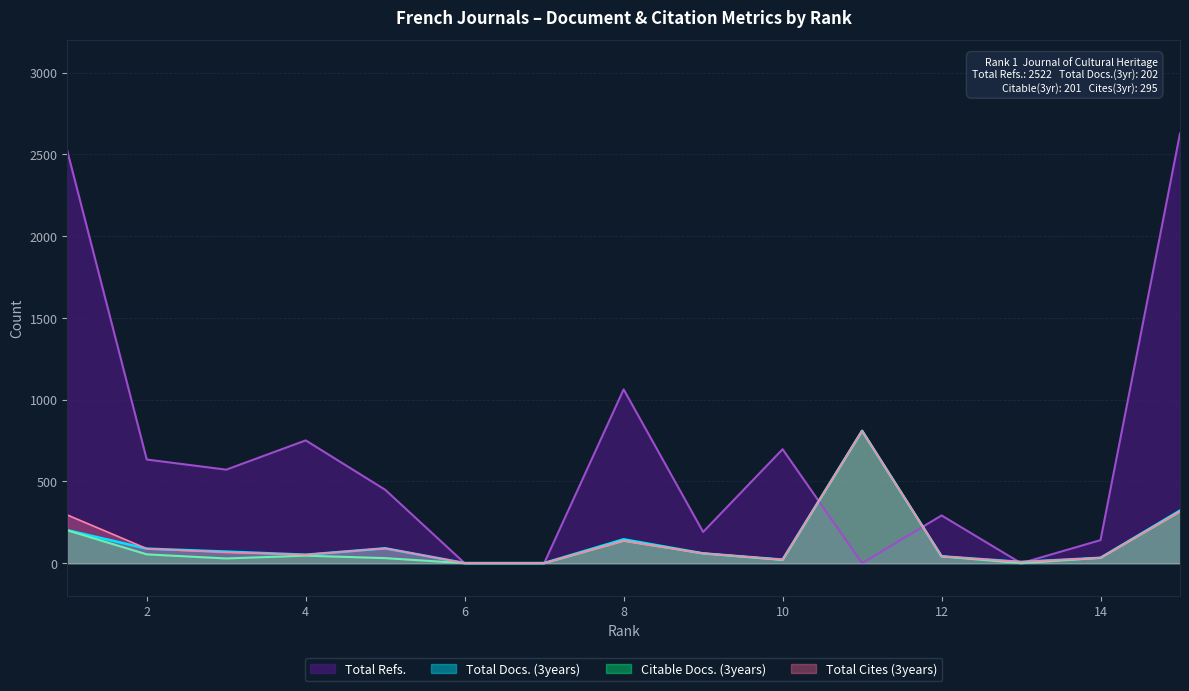

In Total Docs. (3years), how many points are higher than both neighbors (excluding endpoints)?

3